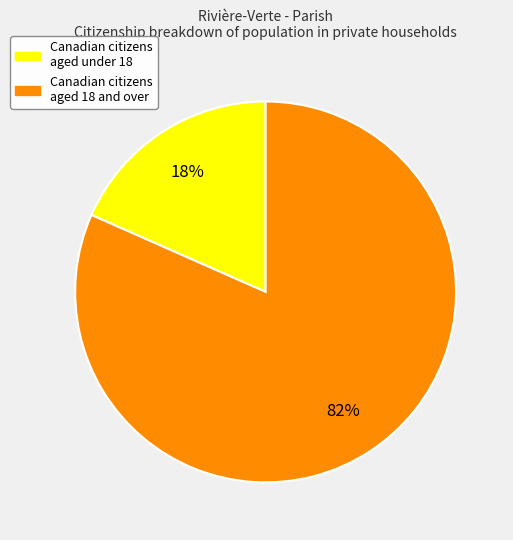

Is there a majority slice in this chart?

Yes